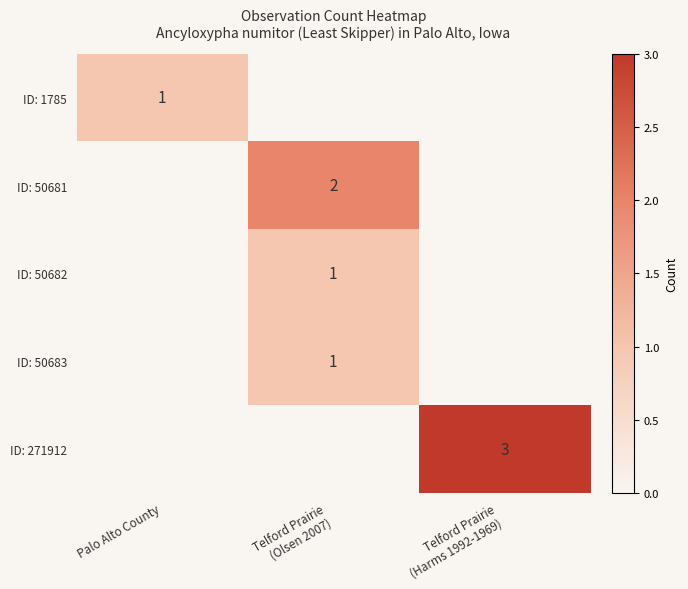

The ID: 1785 series shows 1 at Palo Alto County. True or false?

True